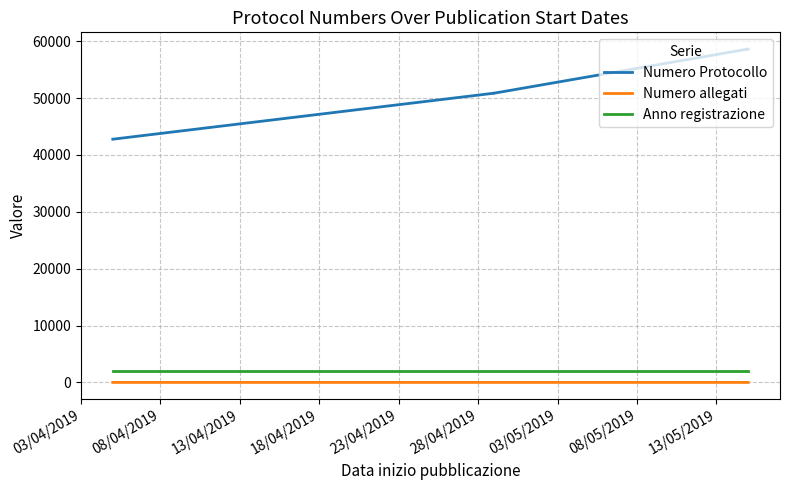

True or false: Anno registrazione has more than 0 points higher than both neighbors.

False